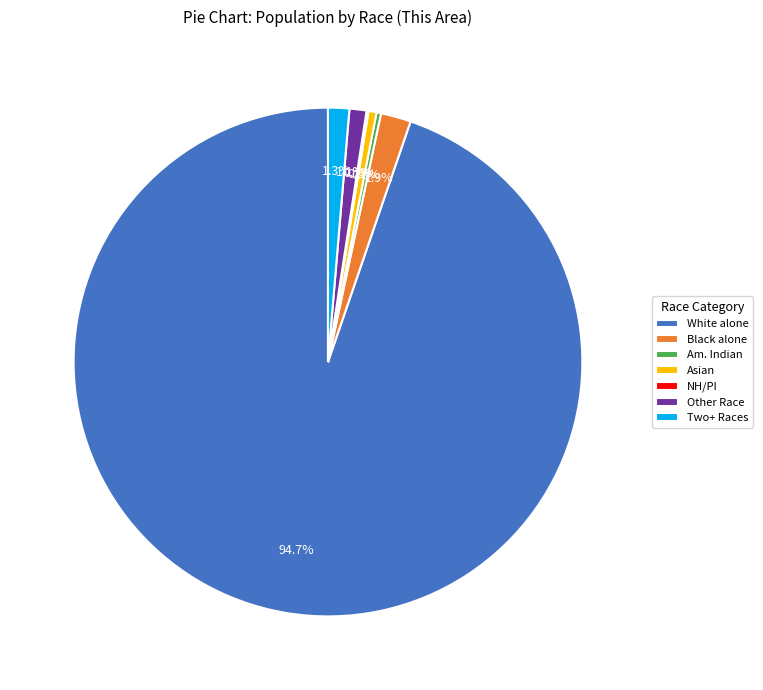

Which slice is the largest?

White alone